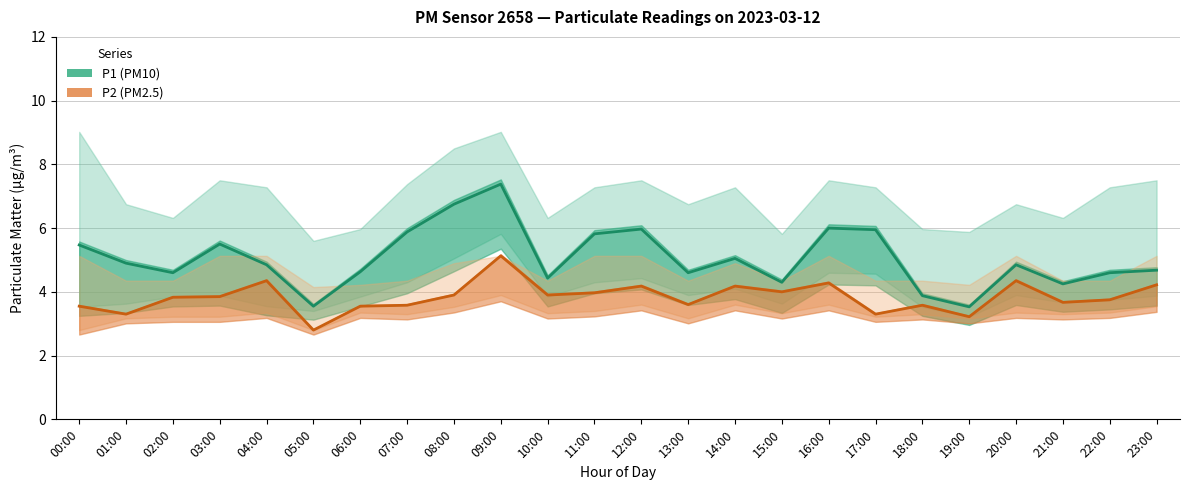

Which series has the largest total across all categories?

P1 (PM10 estimate)